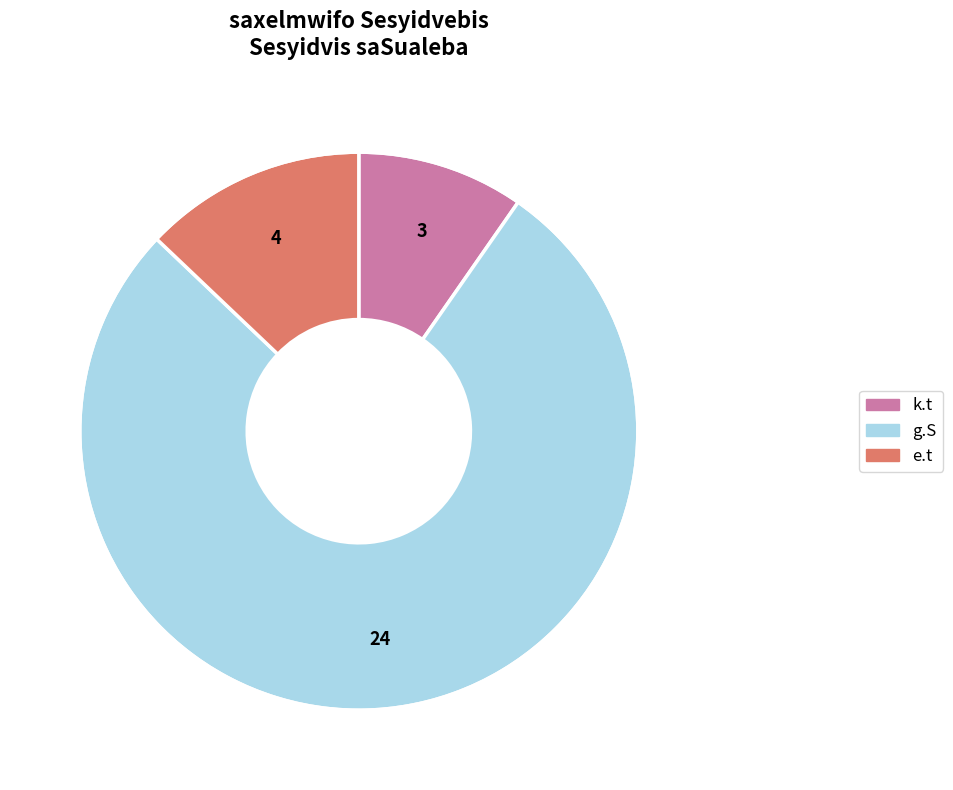

The e.t slice represents 13% of the pie. True or false?

True